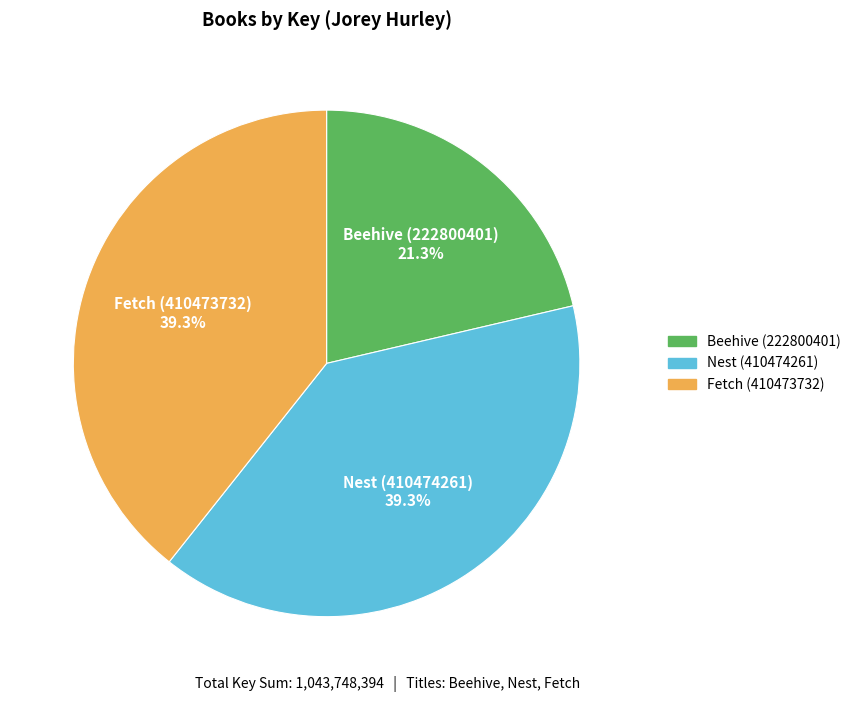

Do Nest (410474261) and Beehive (222800401) together represent more than half of the pie?

Yes